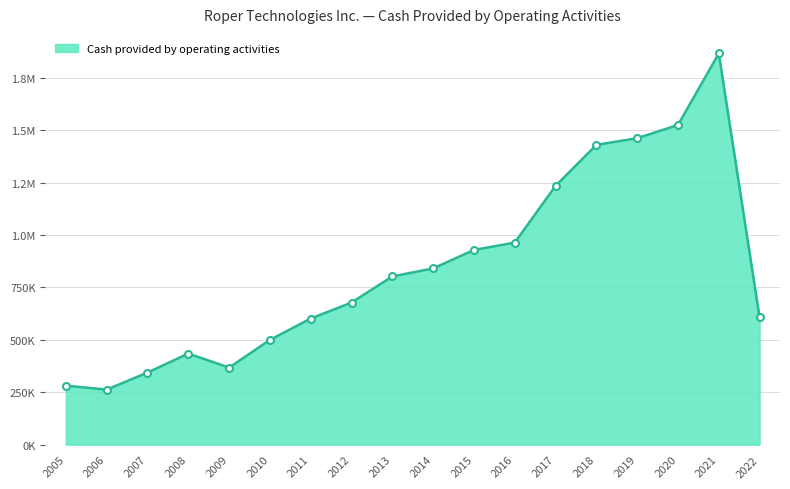

At which label does the data first exceed 802553?

2014